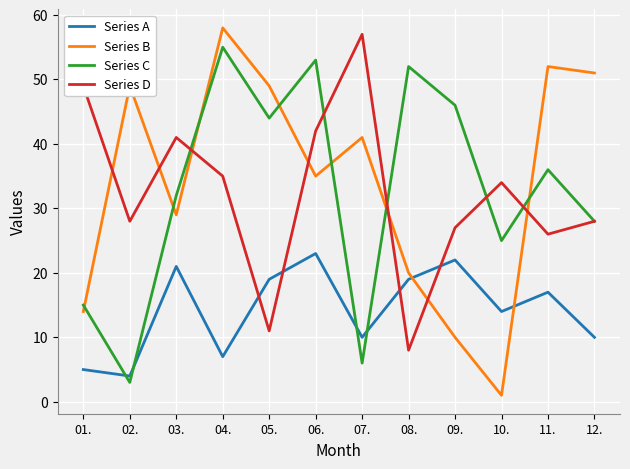

What position from the left is 02.?

2